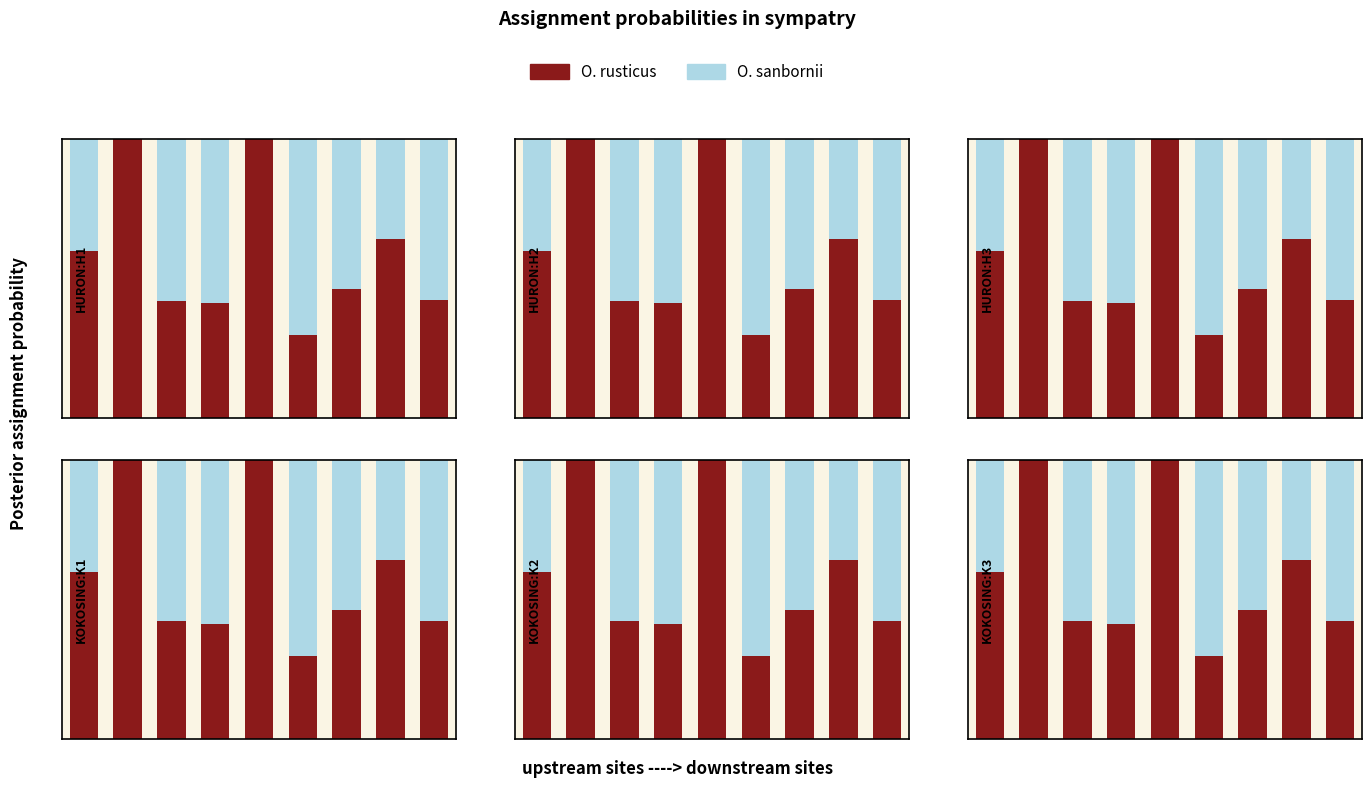

The O. rusticus series shows 0.4 at 8. True or false?

True